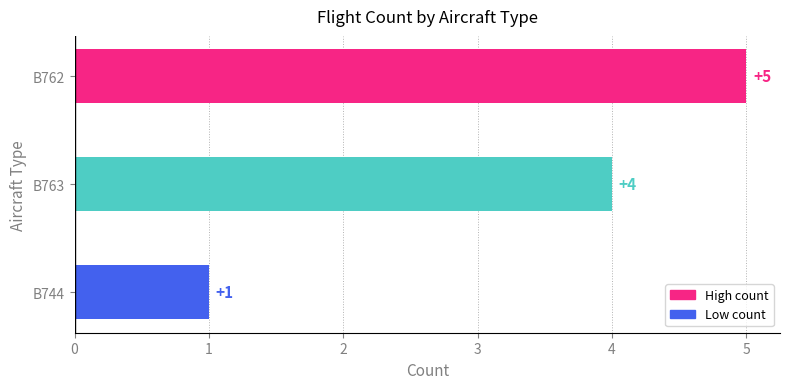

List the labels in order of value, smallest first.

B744, B763, B762